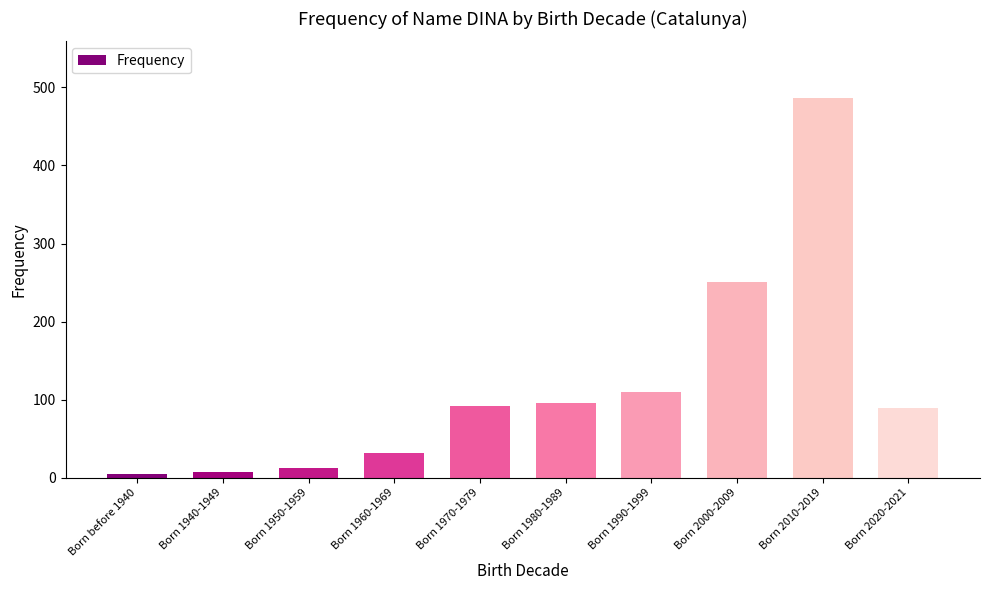

Where is the data nearest to the value 245?

Born 2000-2009